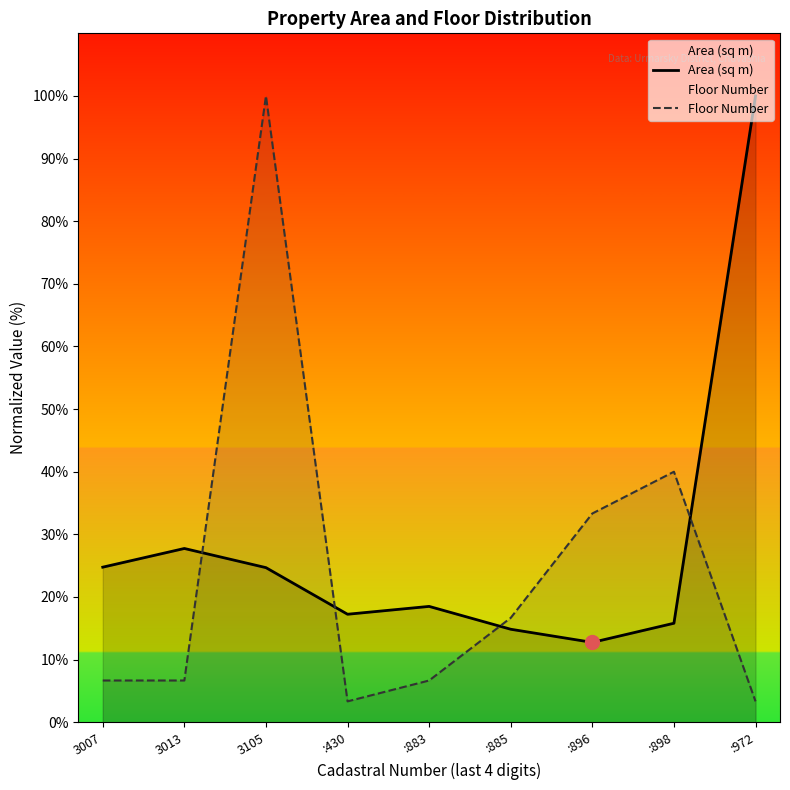

What is the minimum value shown in the chart?

3.3